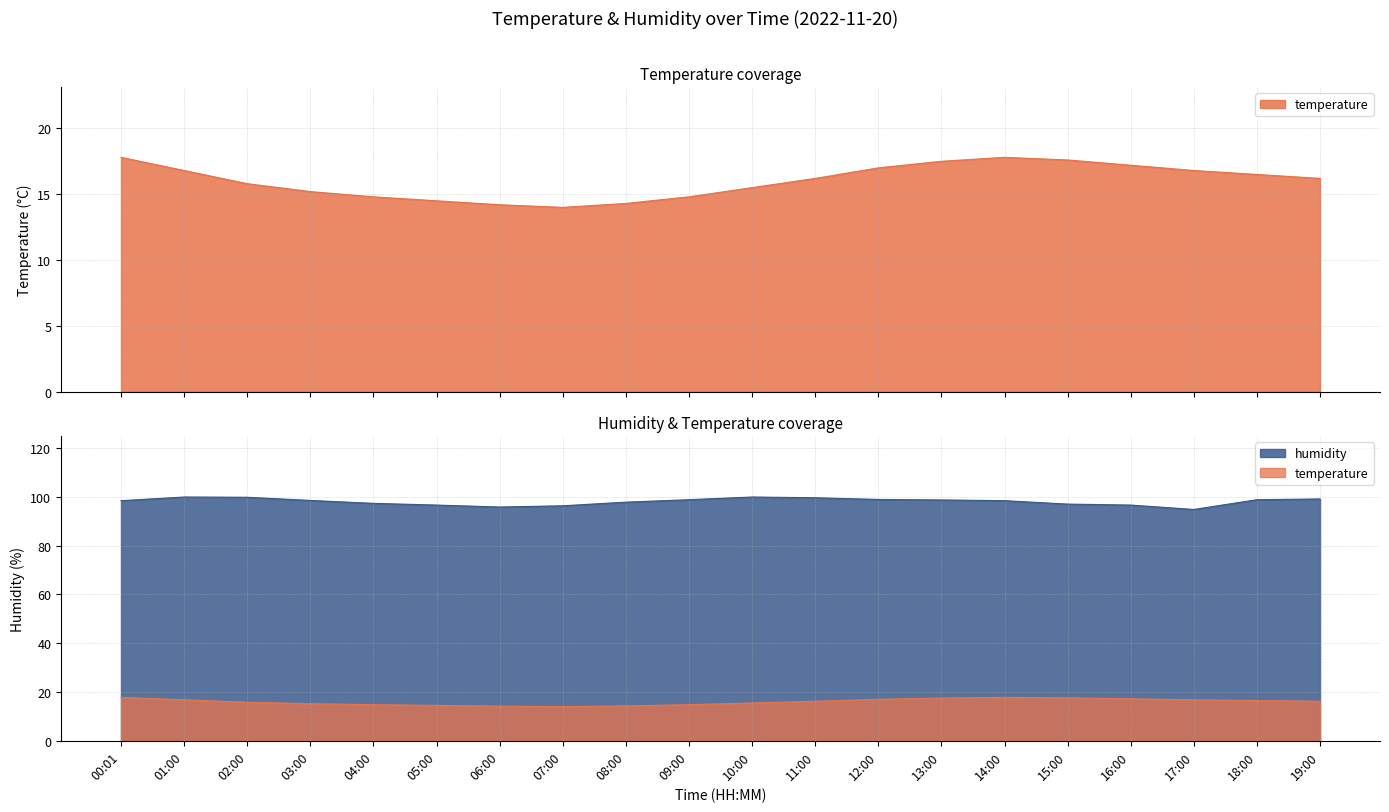

True or false: humidity has a value of 99.8 at 02:00.

True